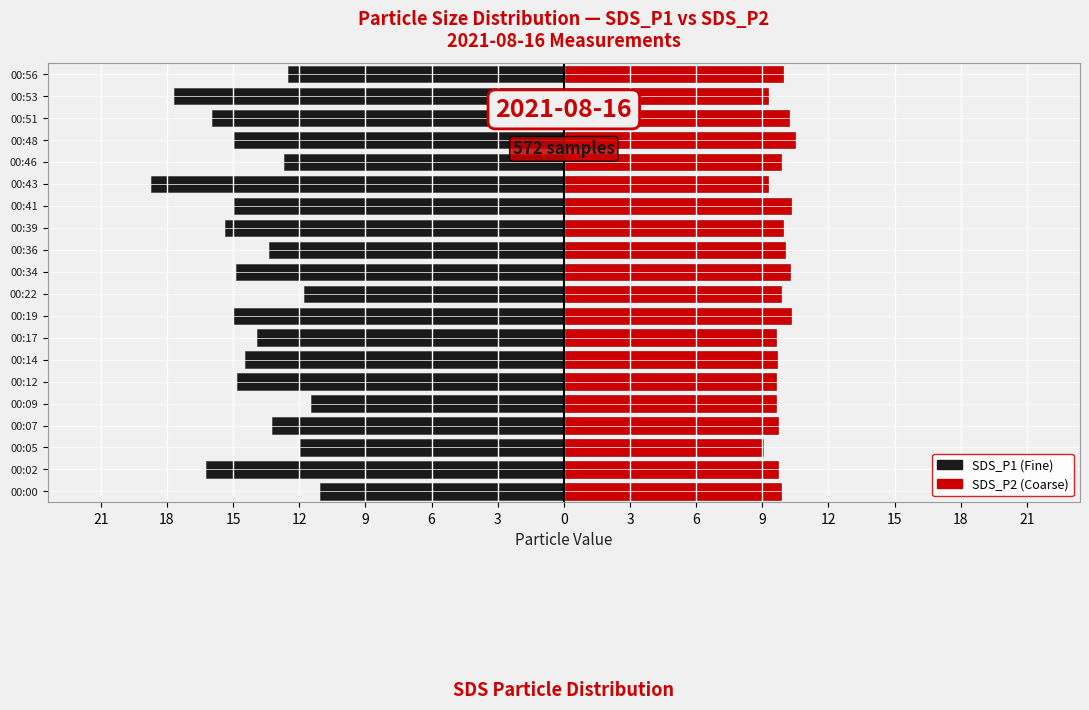

What is the sum of all SDS_P1 values?

-285.1